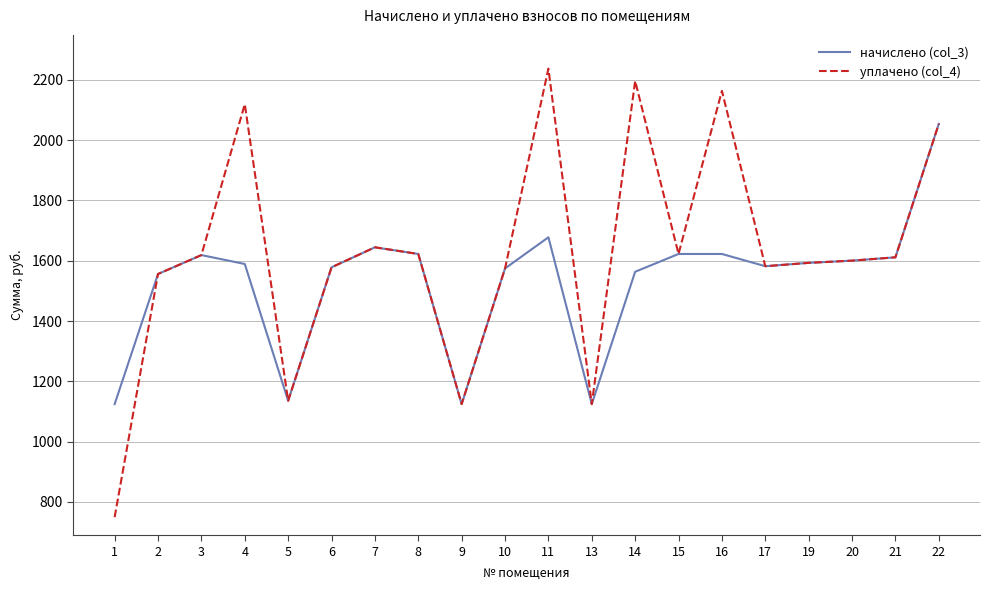

List the series in order of their overall mean, highest first.

уплачено (col_4), начислено (col_3)